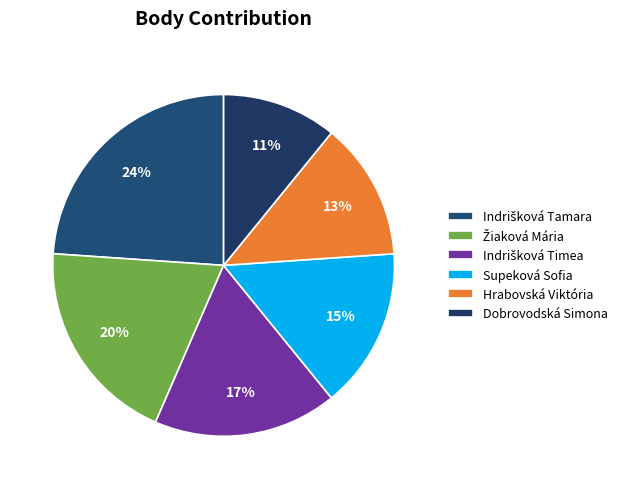

To the nearest percent, what percentage of the pie is Žiaková Mária?

20%